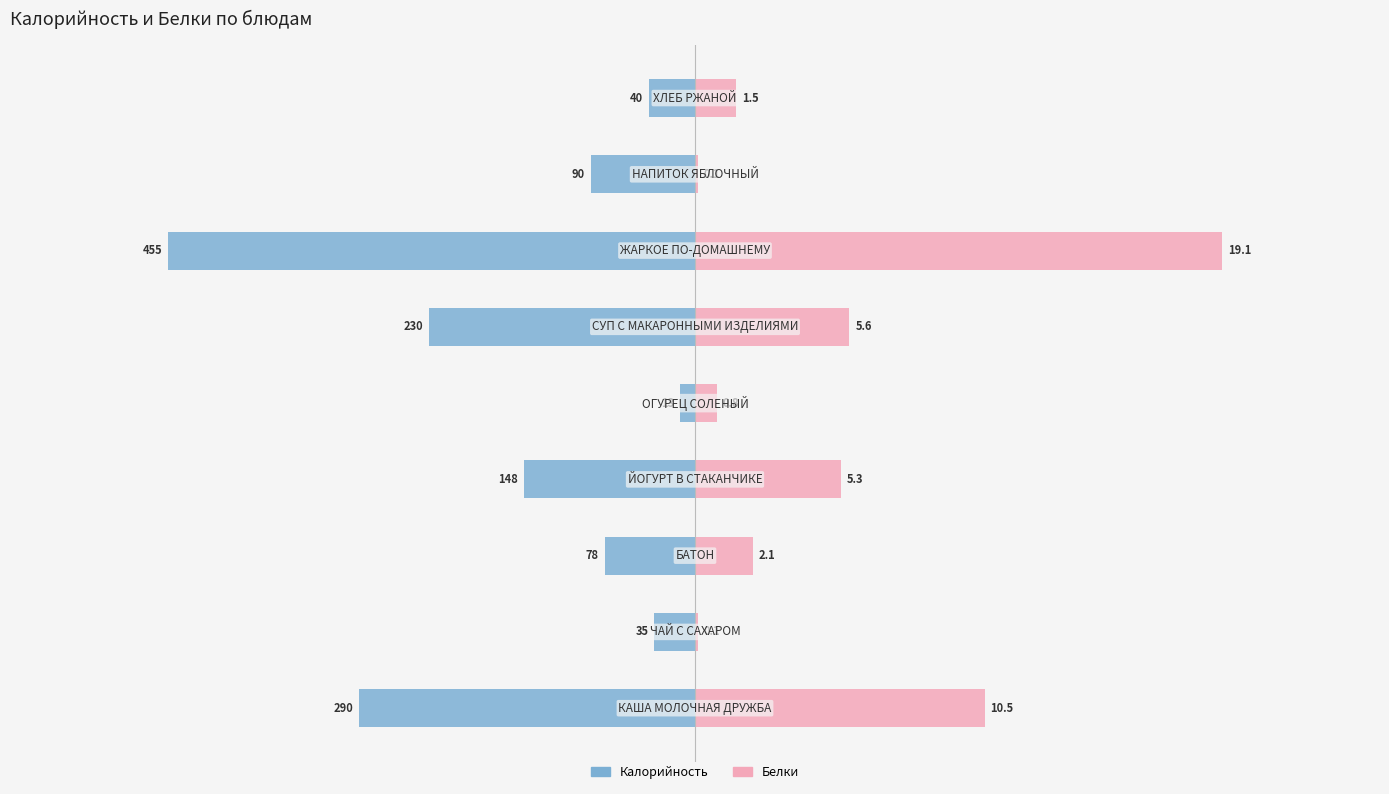

What is the sum of all Калорийность values?

-1379.0